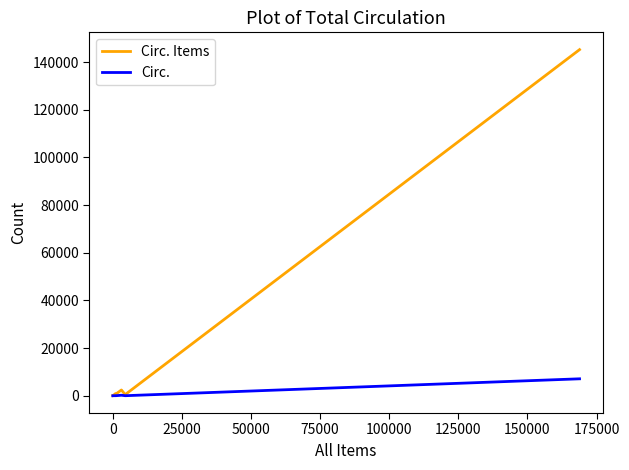

What is the highest value of the Circ. Items series?

145255